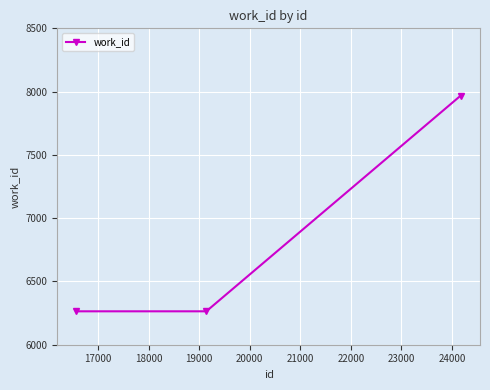

What is the value of the 1st point from the left?

6264